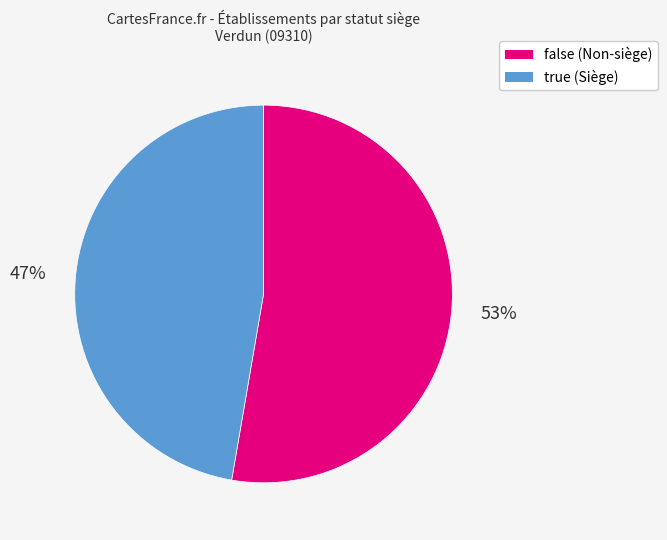

The false slice represents 53% of the pie. True or false?

True